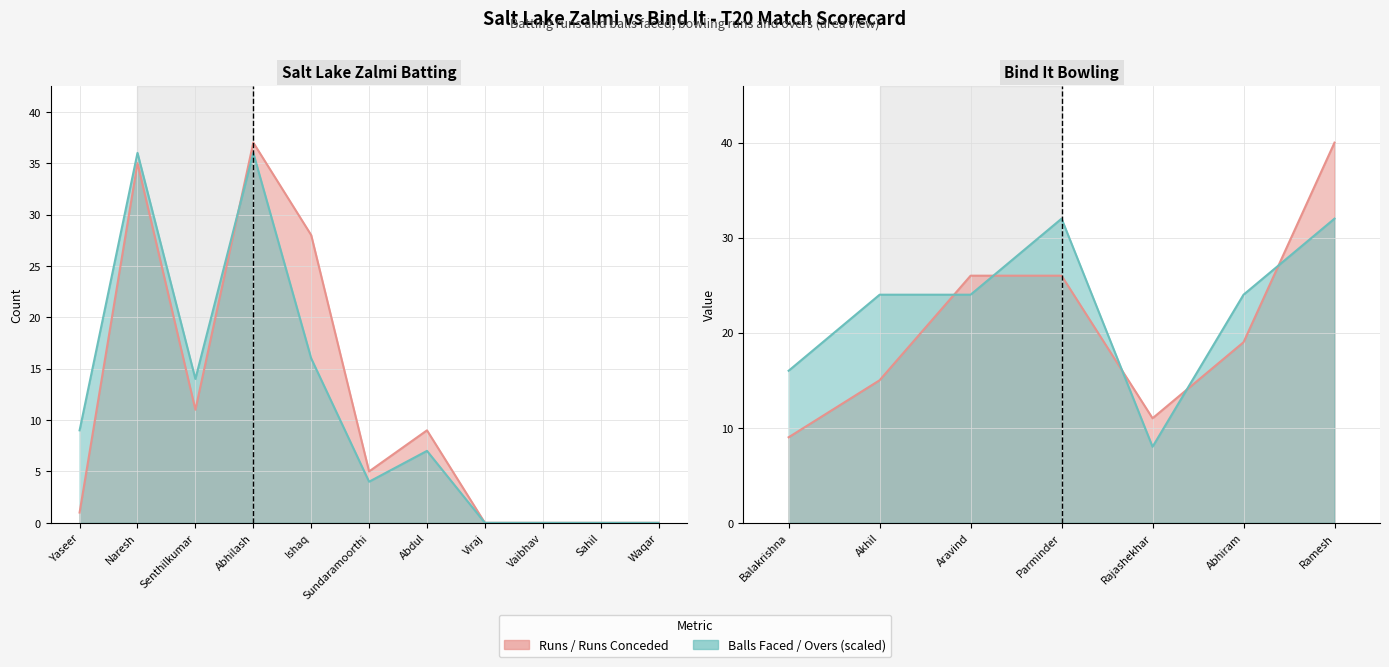

The value of Balls at Sahil is -24. True or false?

False